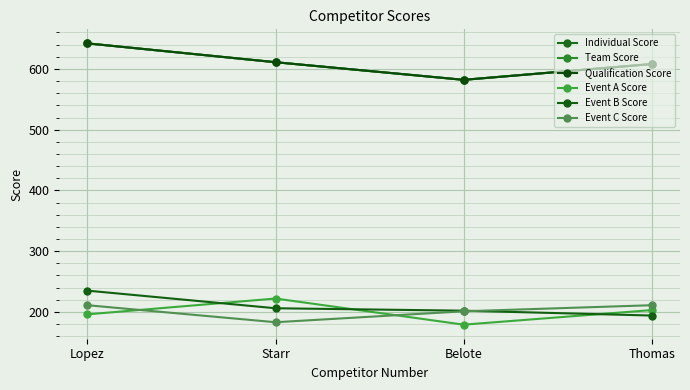

True or false: Individual Score has more than 1 interior local peaks.

False